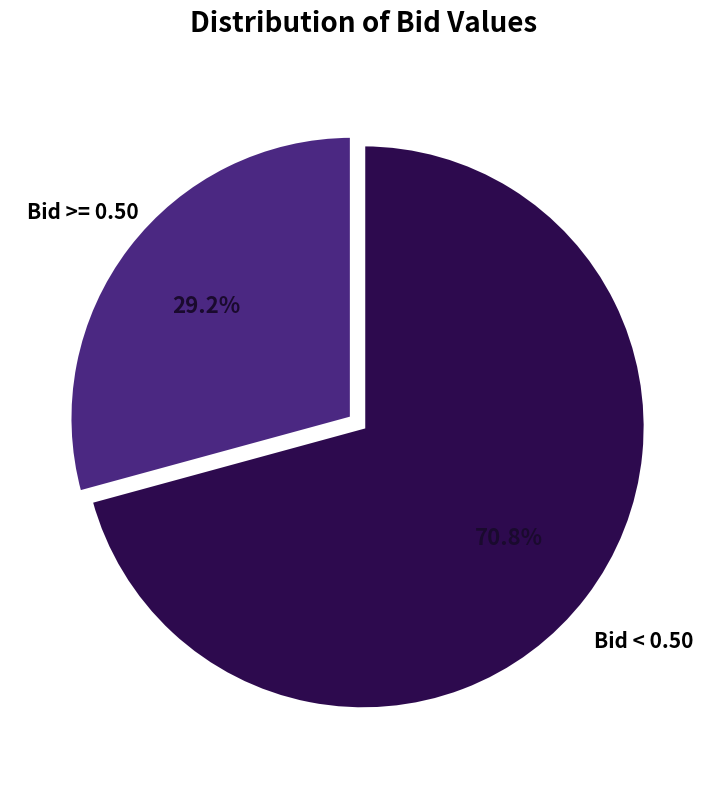

Does any single category account for the majority?

Yes